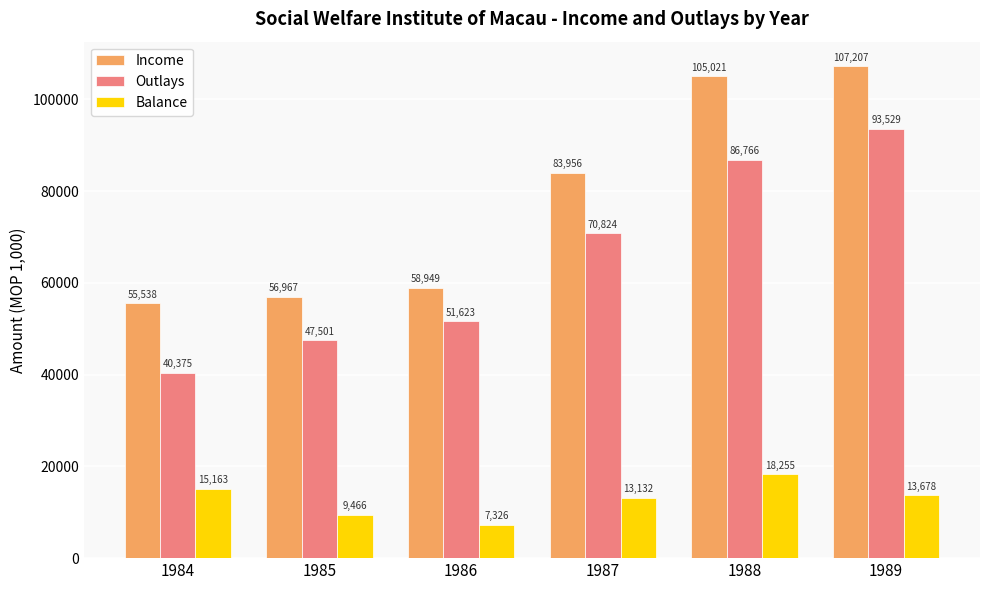

Rank the series by their average value, from lowest to highest.

Balance, Outlays, Income